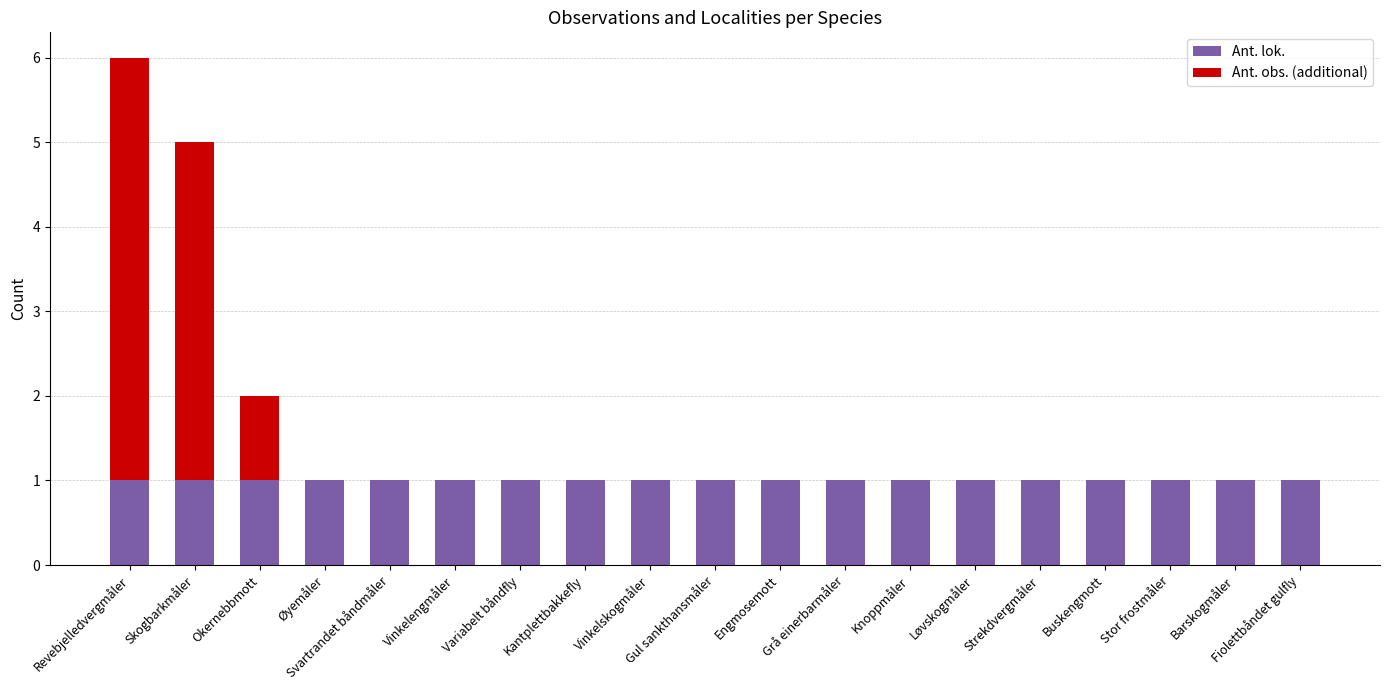

Does the chart contain stacked bars?

Yes